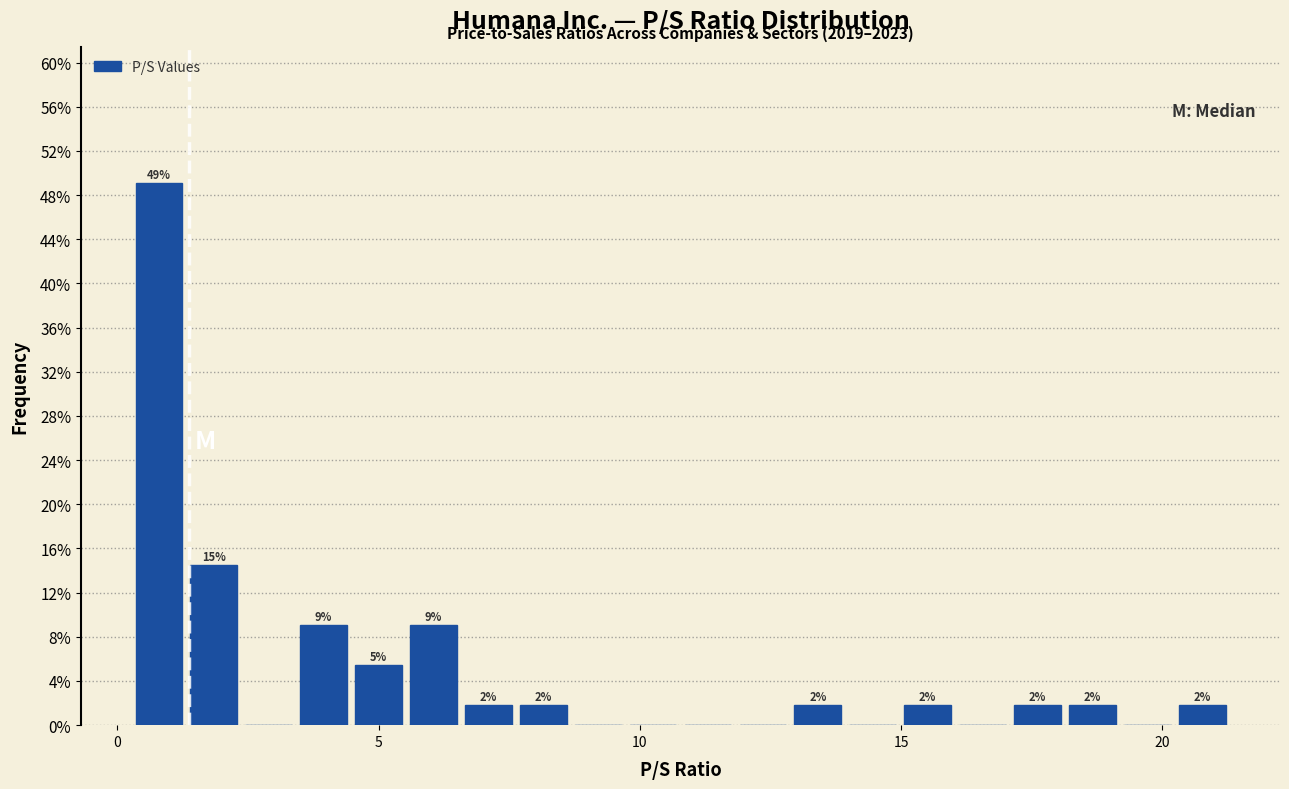

Around what value on the x-axis is the tallest bar? Give the approximate position of its centre, as read against the axis.

1.0